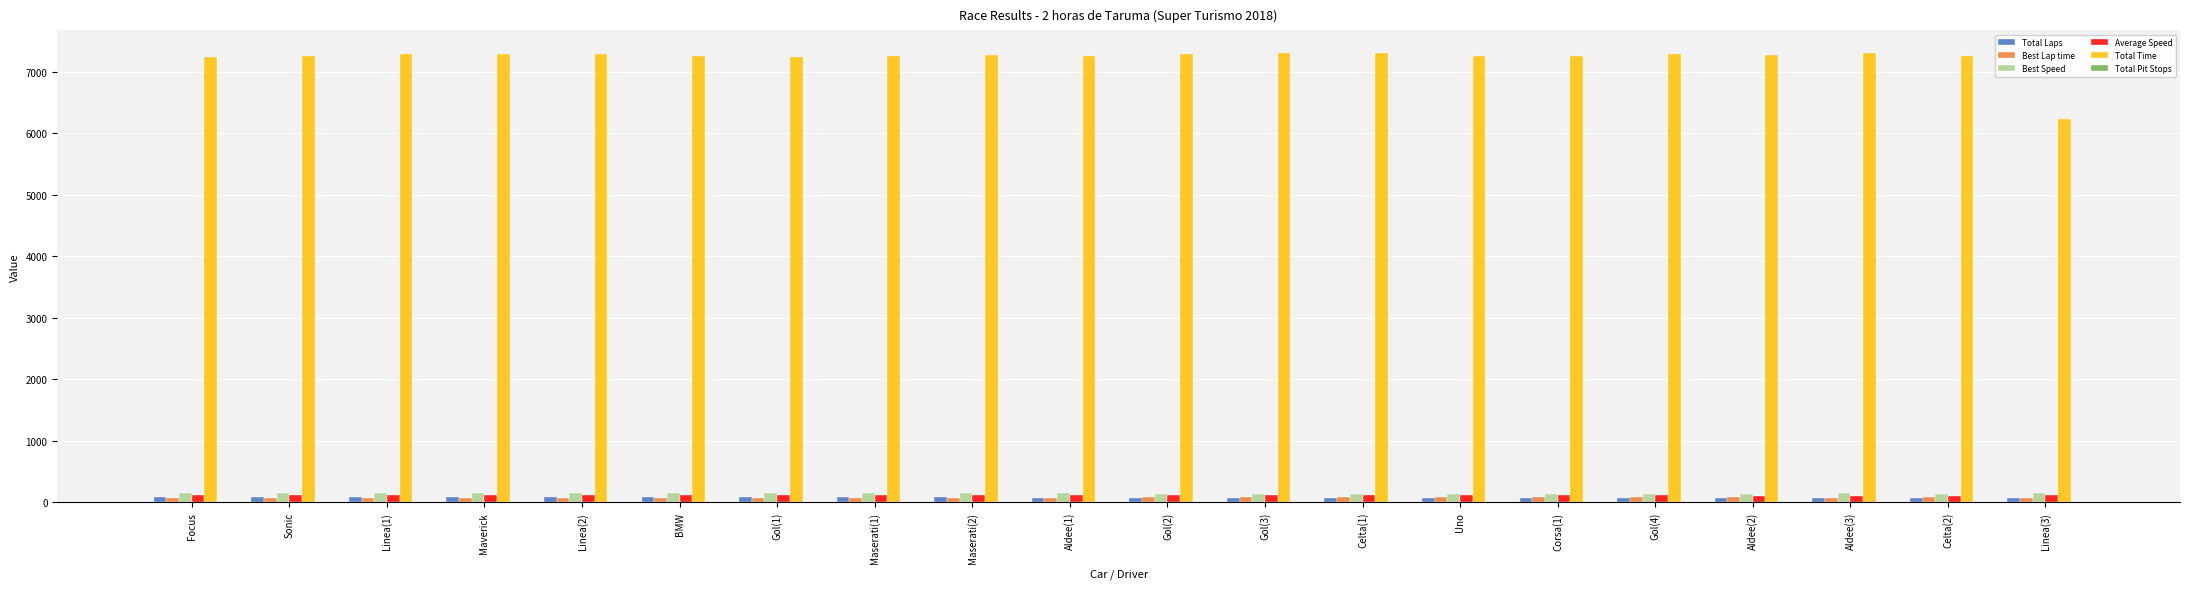

What is the maximum value shown in the chart?

7309.6